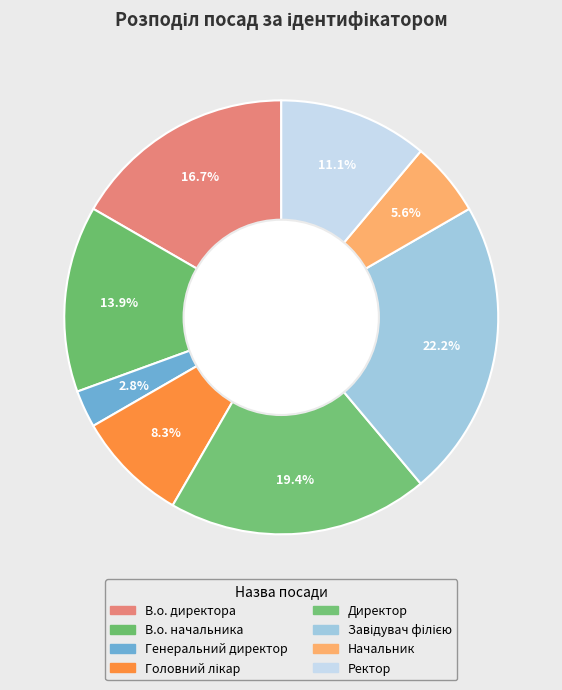

Count the number of slices in the pie.

8